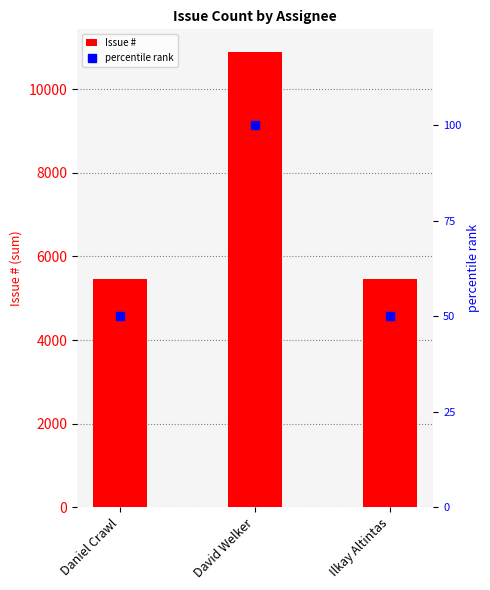

Reading right to left, transcribe all the data shown in this chart.

Issue #: 5451.0	10888.0	5452.0
percentile rank: 50.1	100.0	50.1